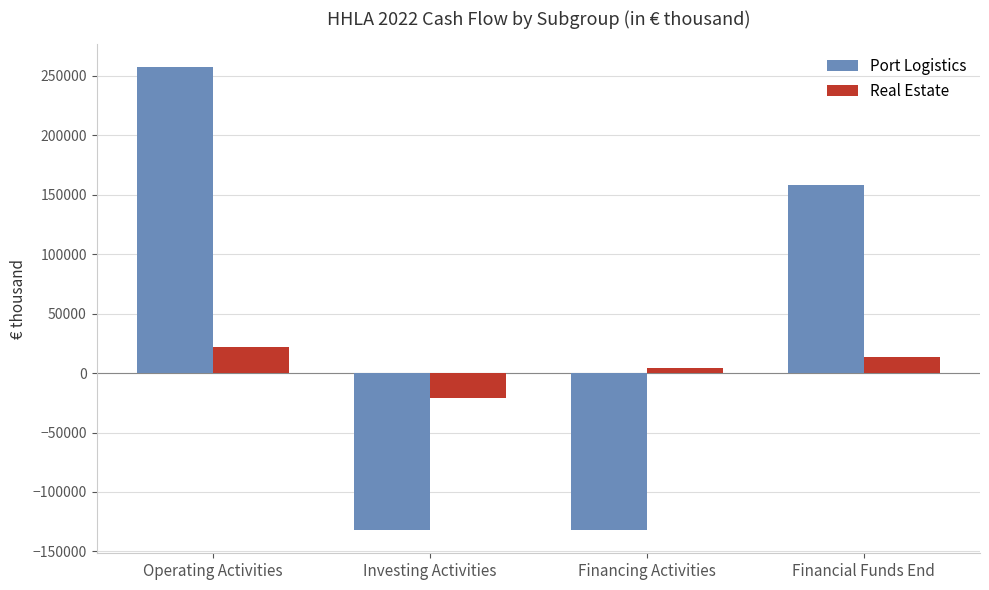

How many series are shown in this chart?

2